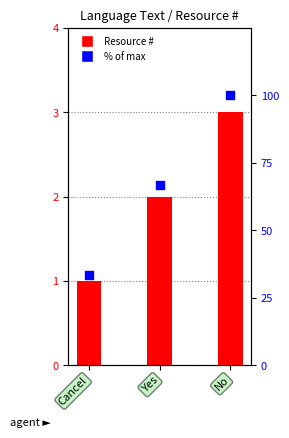

Which series reaches the minimum Y coordinate?

Resource #